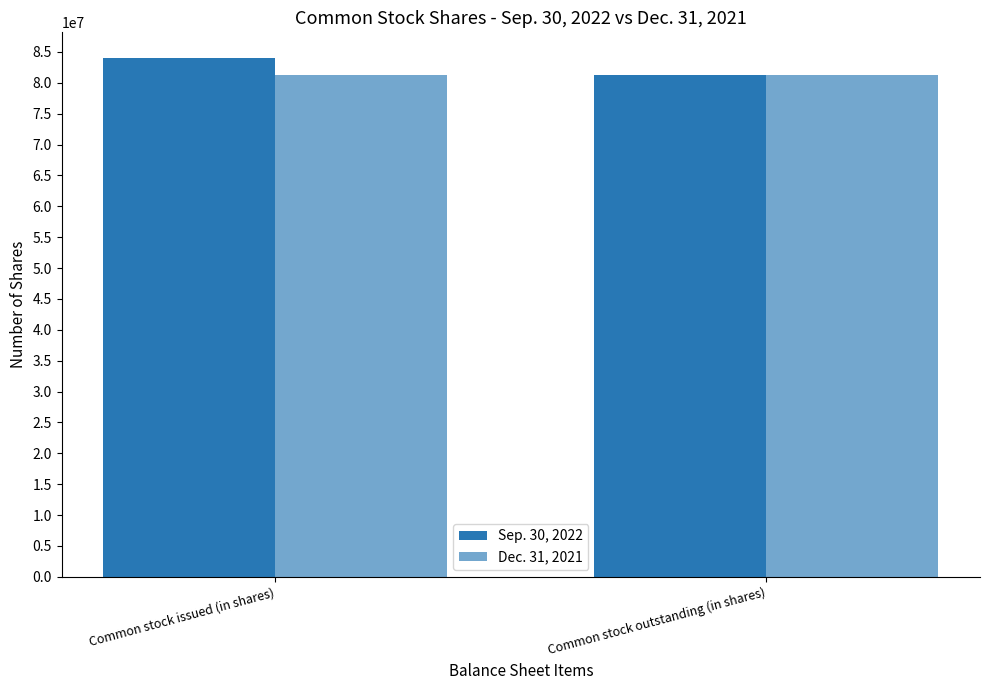

Which category has the highest value across all series?

Common stock issued (in shares)